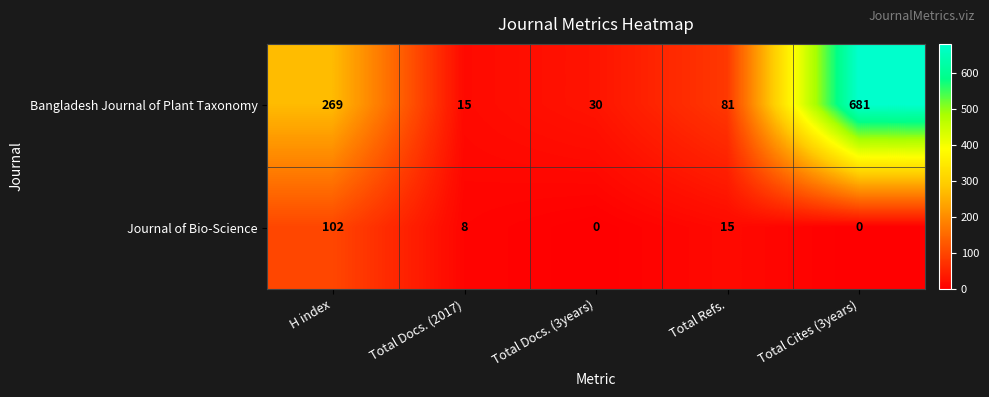

At how many categories does at least one series exceed 91?

2